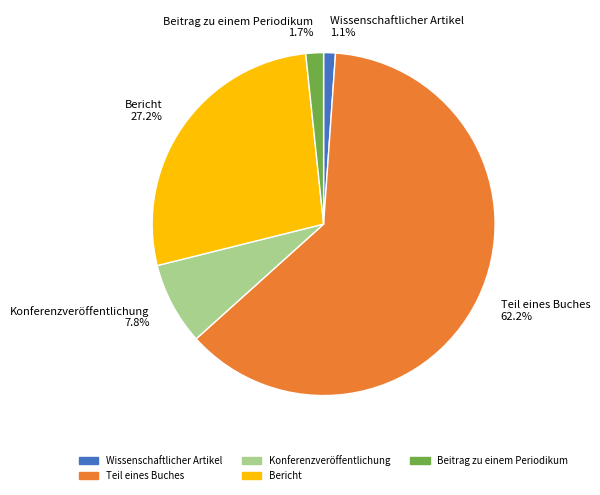

Does any single category account for the majority?

Yes